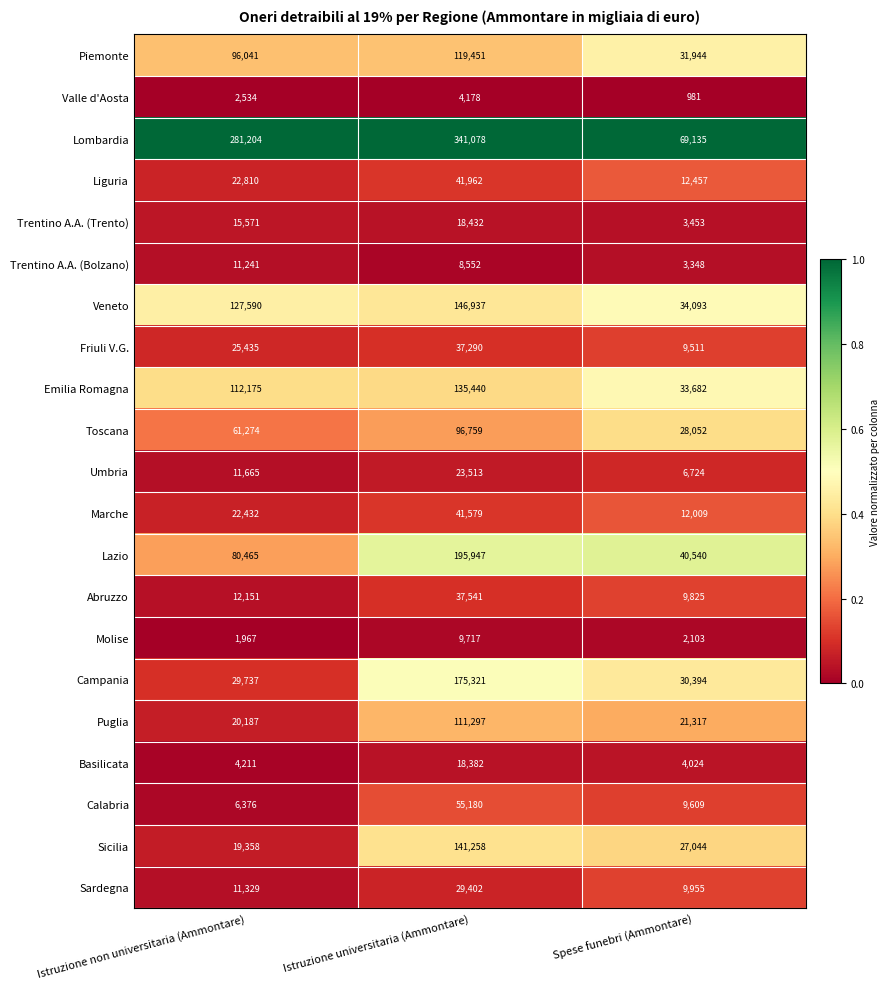

True or false: Lazio has a value of 8899 at Spese funebri (Ammontare).

False